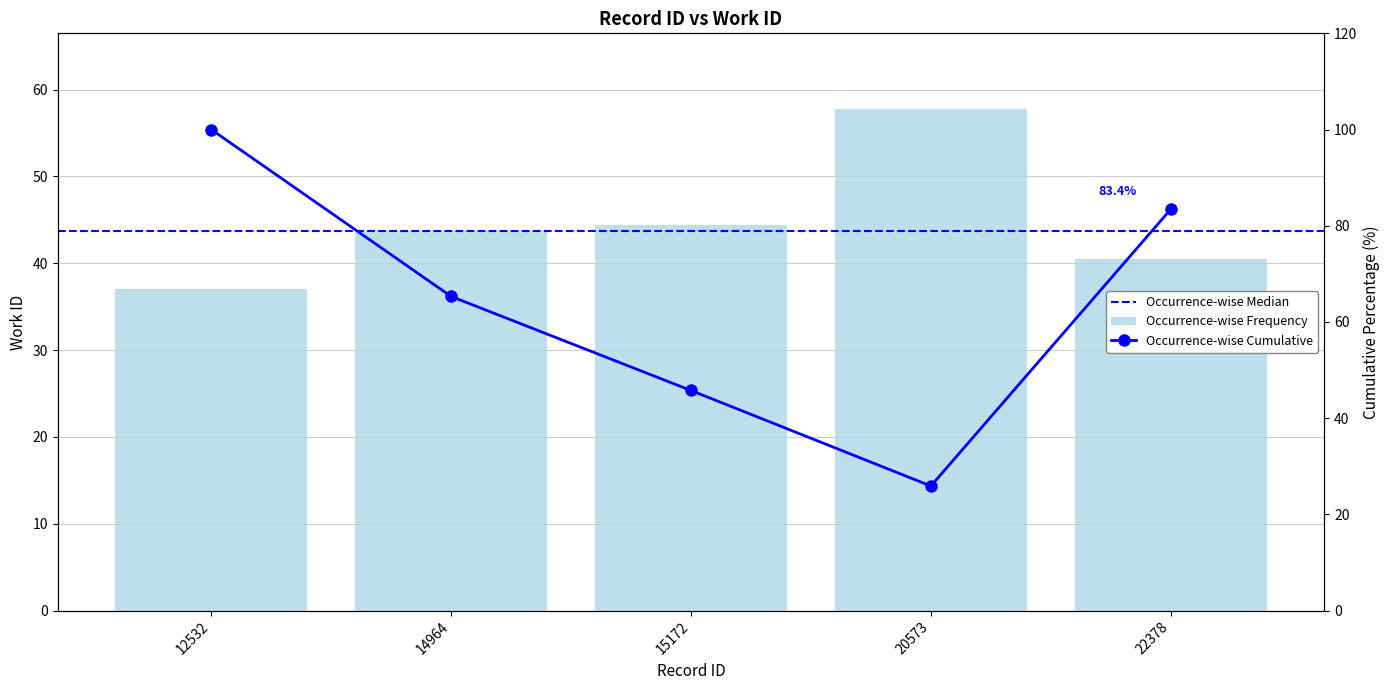

What is the sum of all values?

223.3